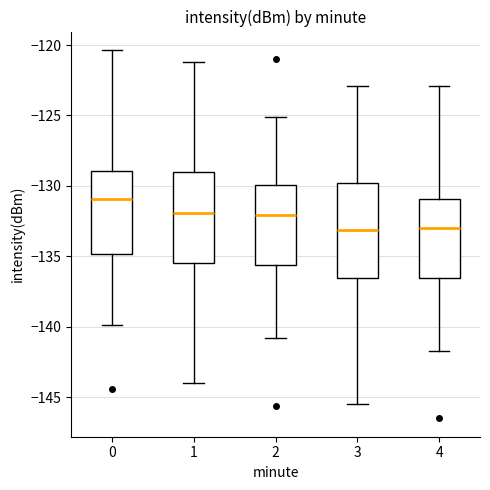

Which box's median line is the highest?

0